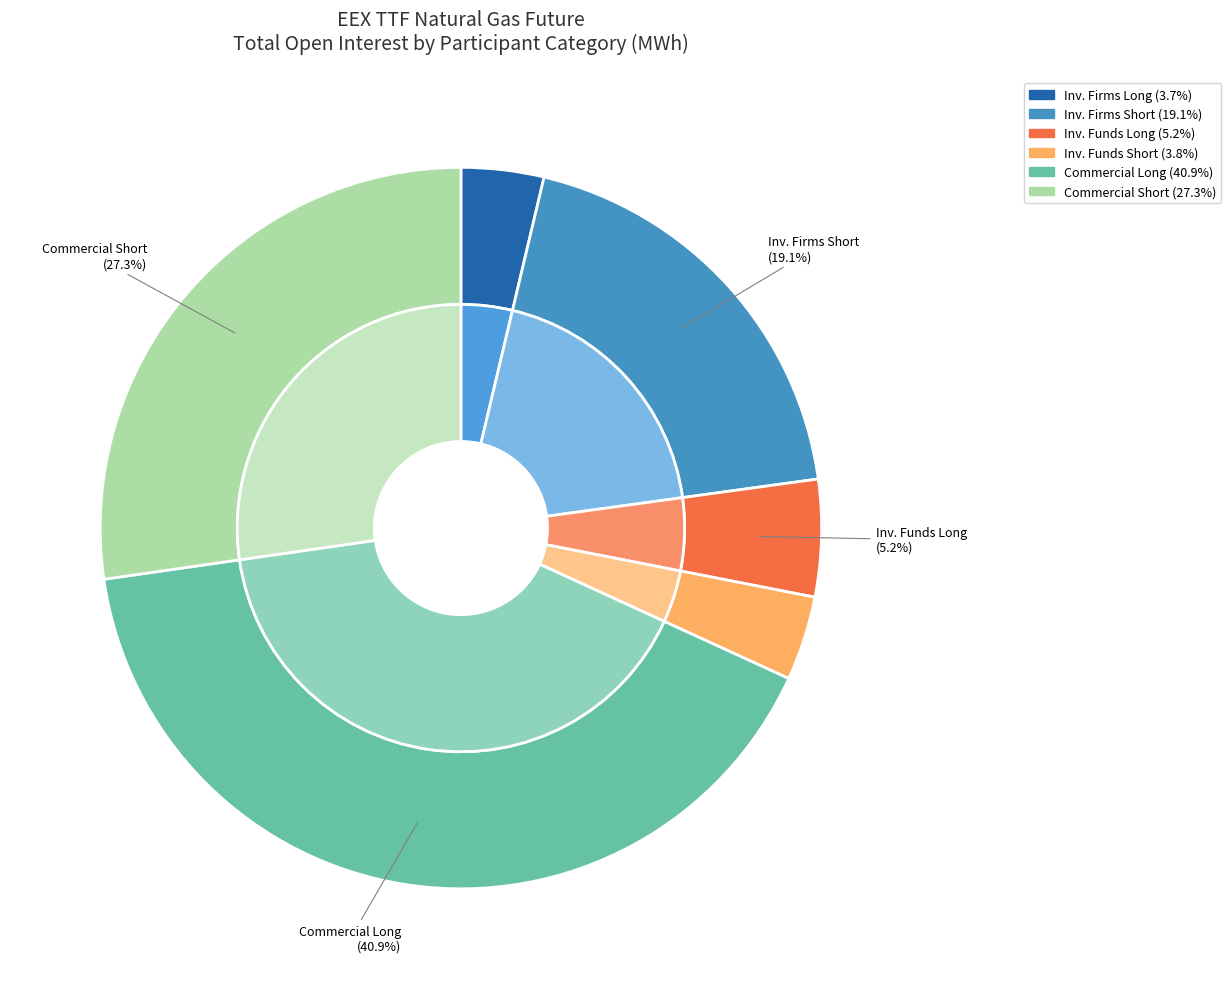

How many slices are in this pie chart?

6